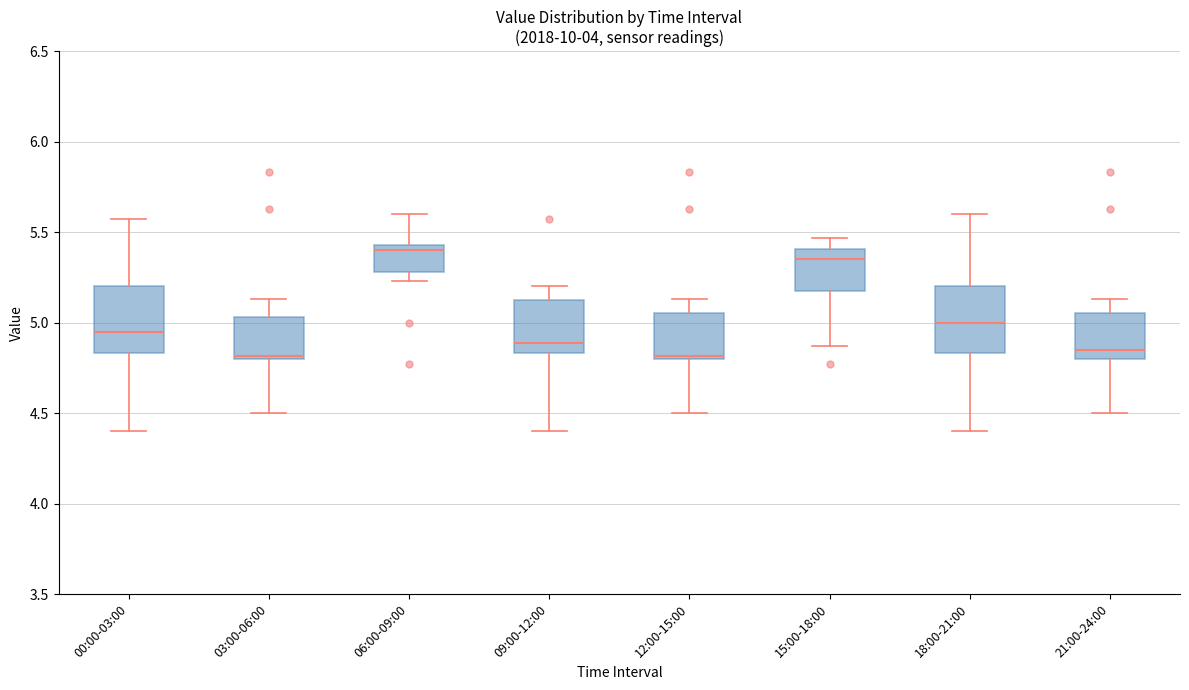

Where is the lower edge of the box for 21:00-24:00 on the y-axis? The values are not printed on the chart, so give them approximately, as read against the axis.

4.80